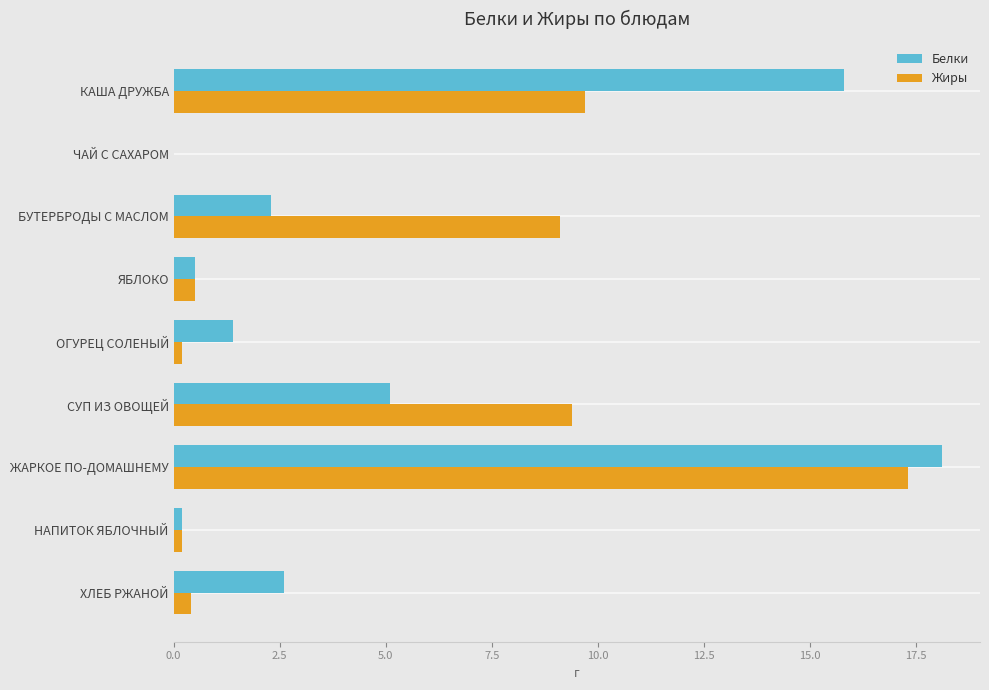

What is the greatest value displayed?

18.1